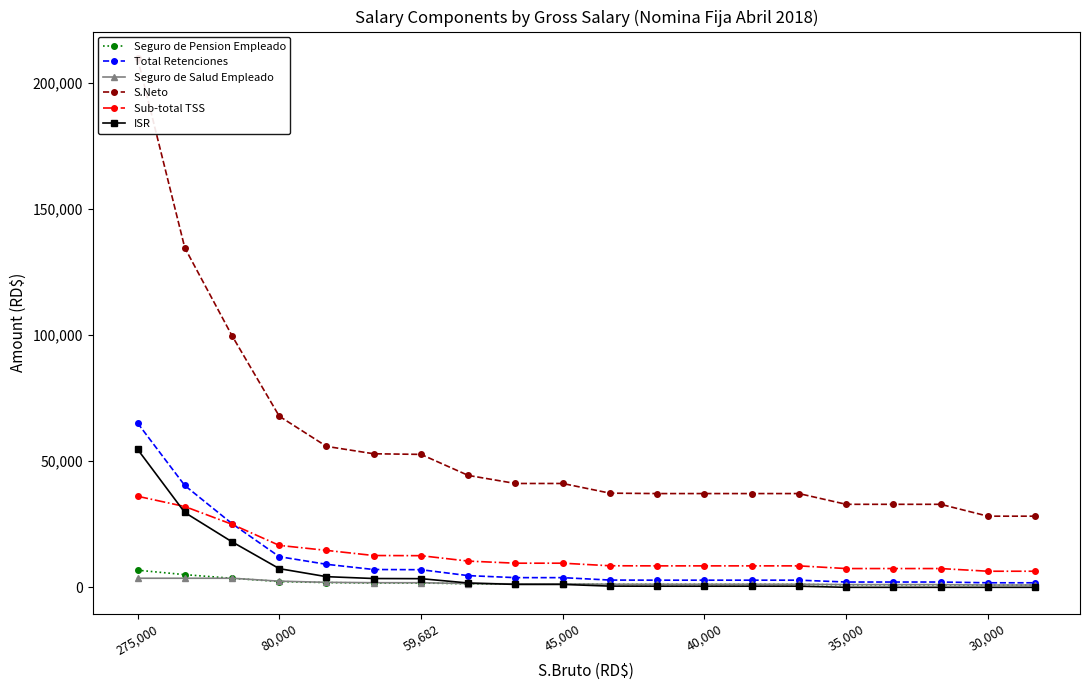

What is the label of the 7th point from the right?

13